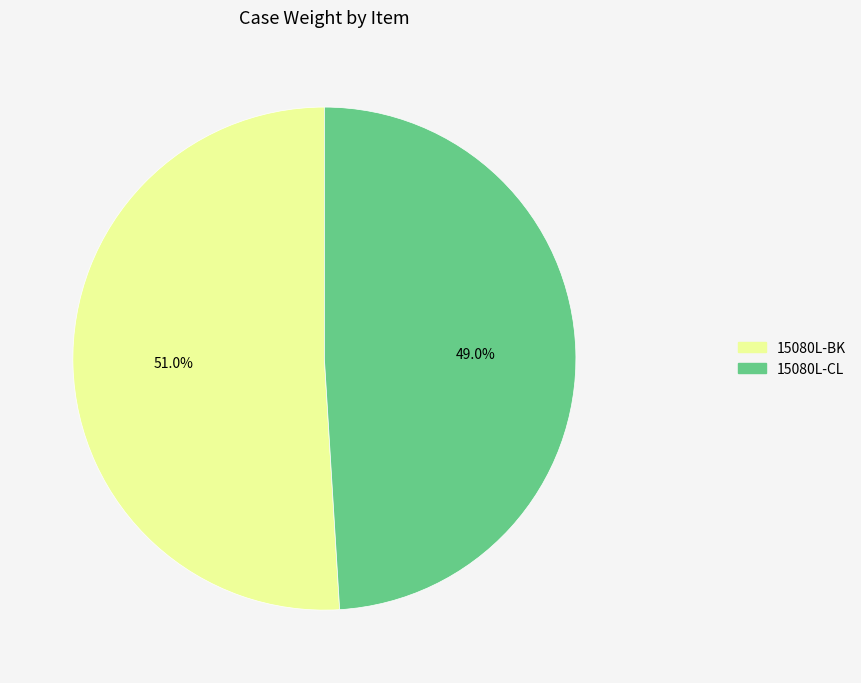

What is the smallest slice in the pie chart?

15080L-CL